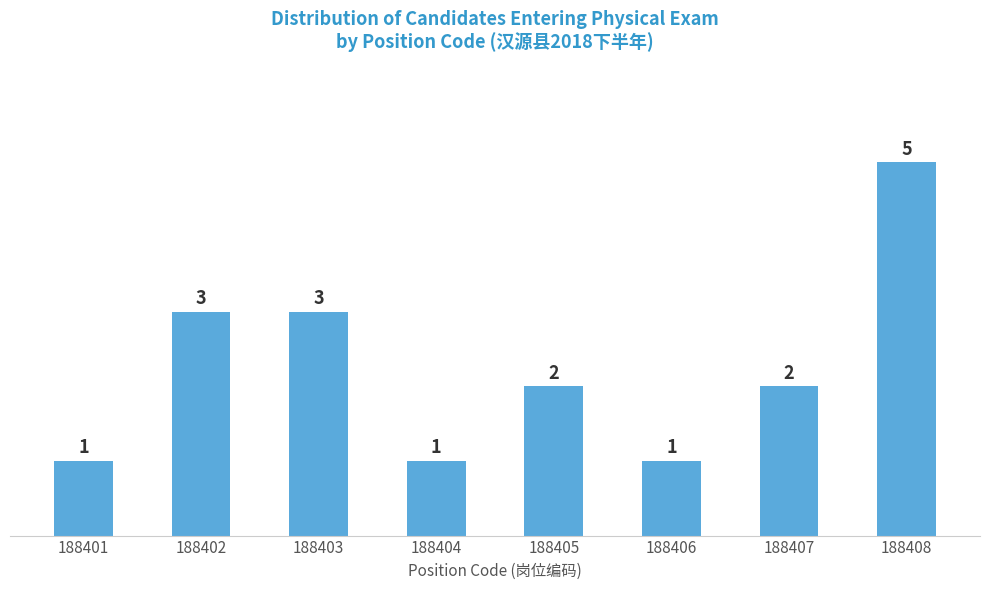

Reading left to right, list all the values displayed in this chart.

188401=1	188402=3	188403=3	188404=1	188405=2	188406=1	188407=2	188408=5